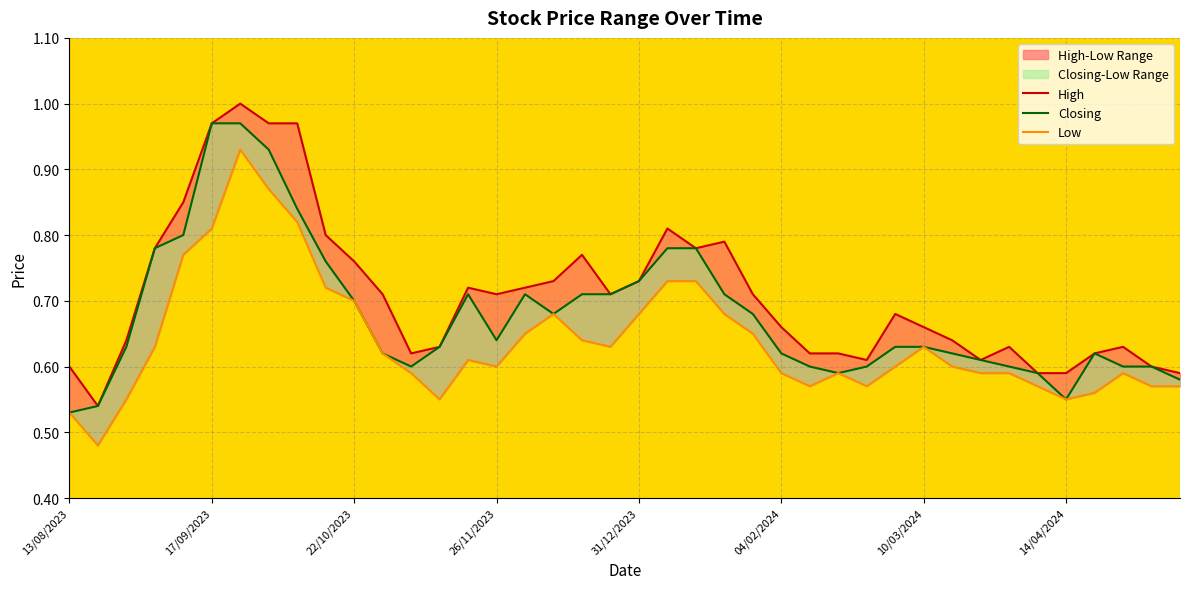

In High, how many points are lower than both neighbors (excluding endpoints)?

7